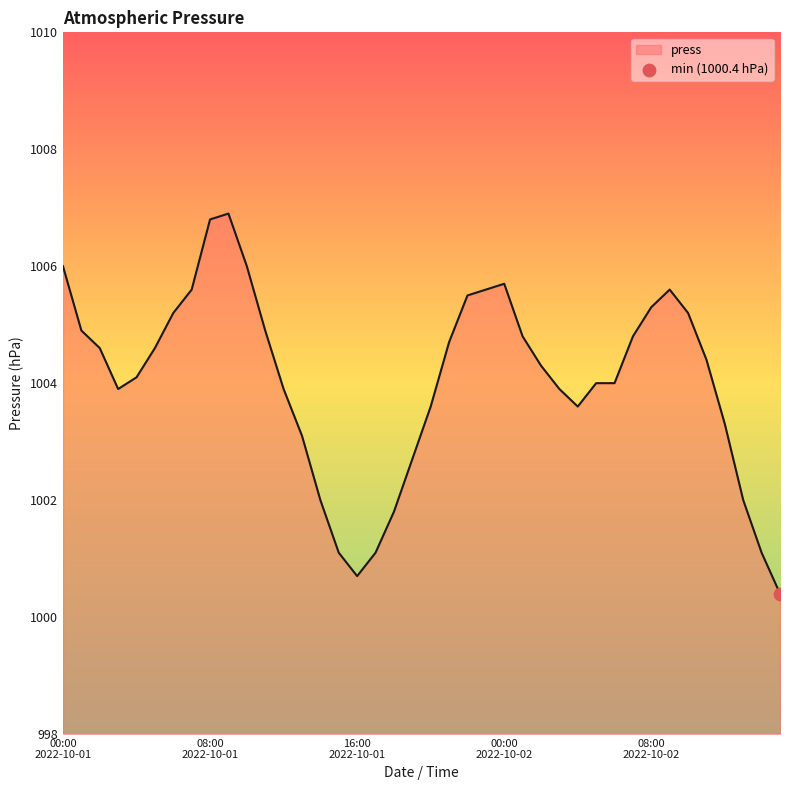

What is the minimum value shown in the chart?

1000.4